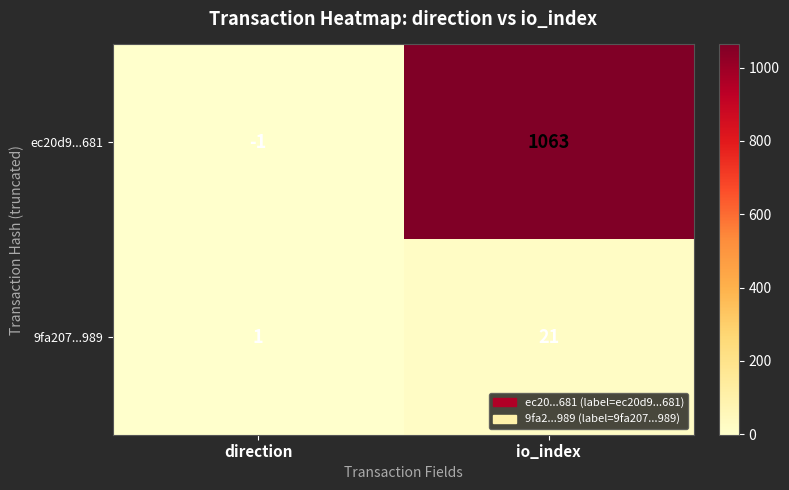

True or false: ec20d9...681 has a value of 1063 at io_index.

True